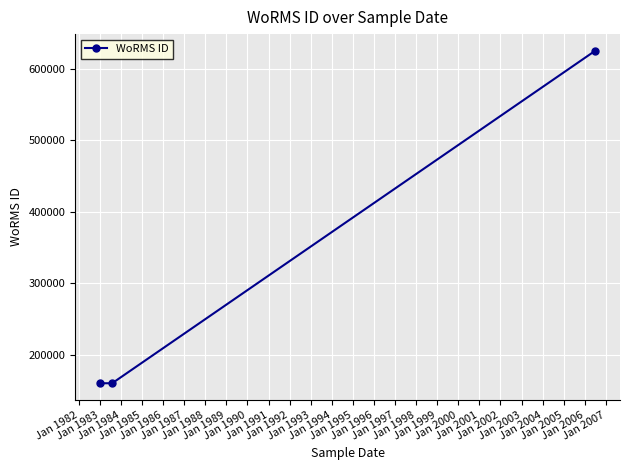

What is the average value?

315364